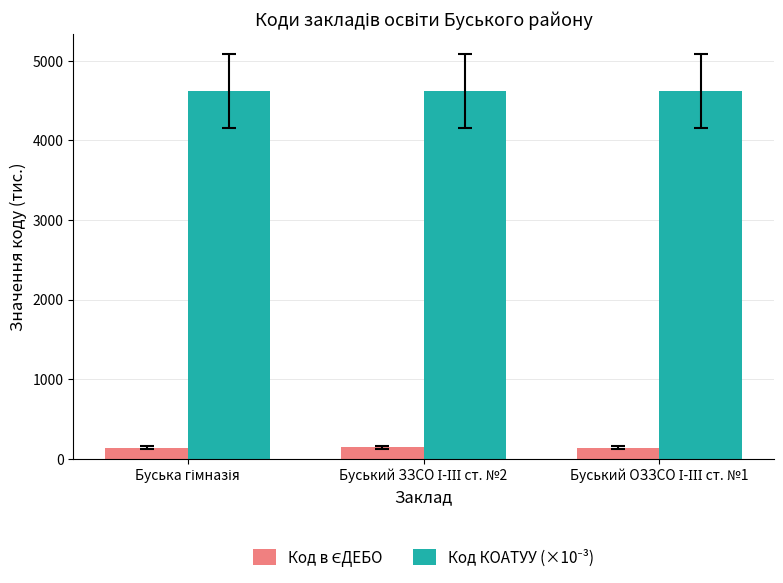

At how many categories does at least one series exceed 2579?

3